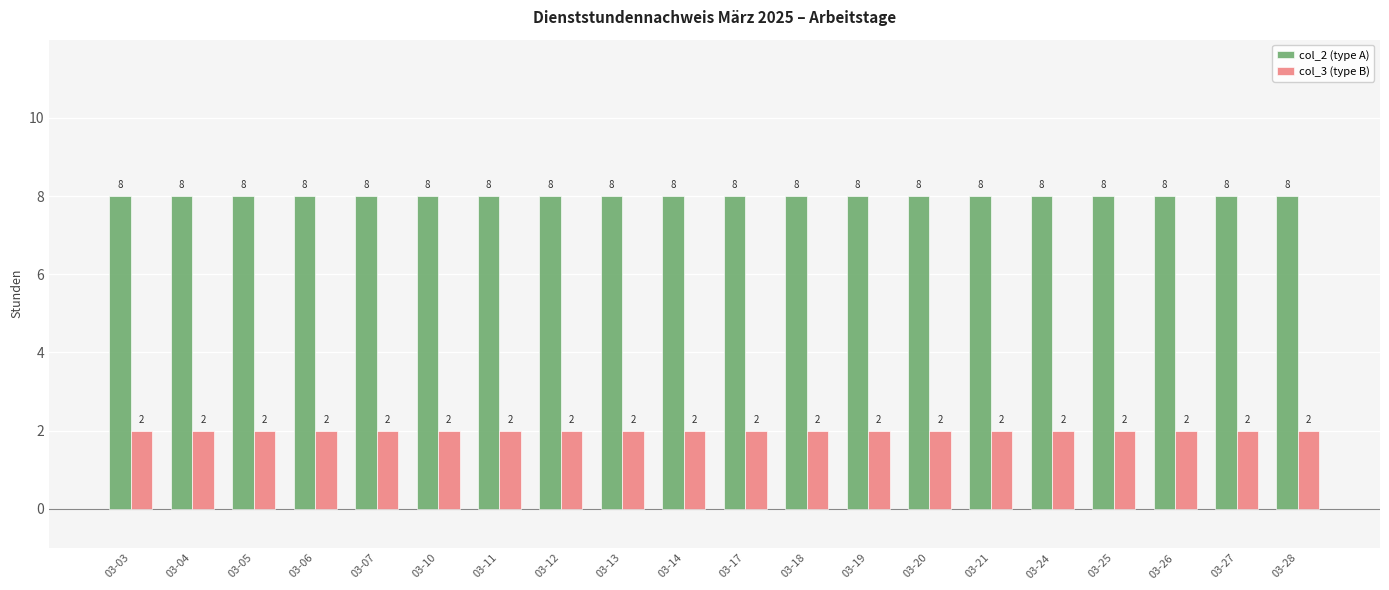

Which series has the largest total across all categories?

col_2 (type A)